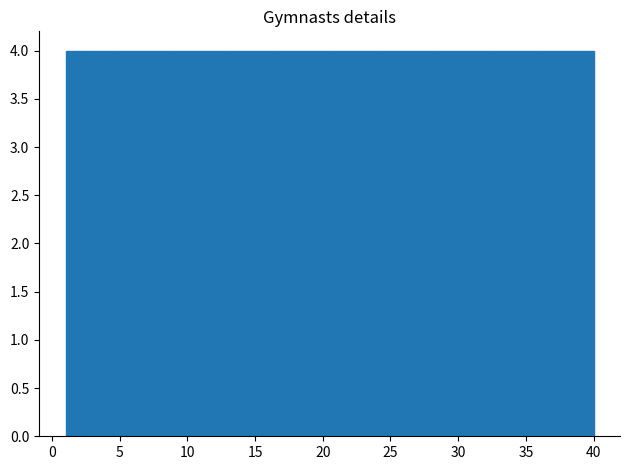

Reading left to right, list every bar in this chart as the range it spans on the x-axis followed by its height. Neither the bar edges nor the heights are printed on the chart, so give them approximately, as read against the axes.

1.0 to 4.9: 4
4.9 to 8.8: 4
8.8 to 12.7: 4
12.7 to 16.6: 4
16.6 to 20.5: 4
20.5 to 24.4: 4
24.4 to 28.3: 4
28.3 to 32.2: 4
32.2 to 36.1: 4
36.1 to 40.0: 4